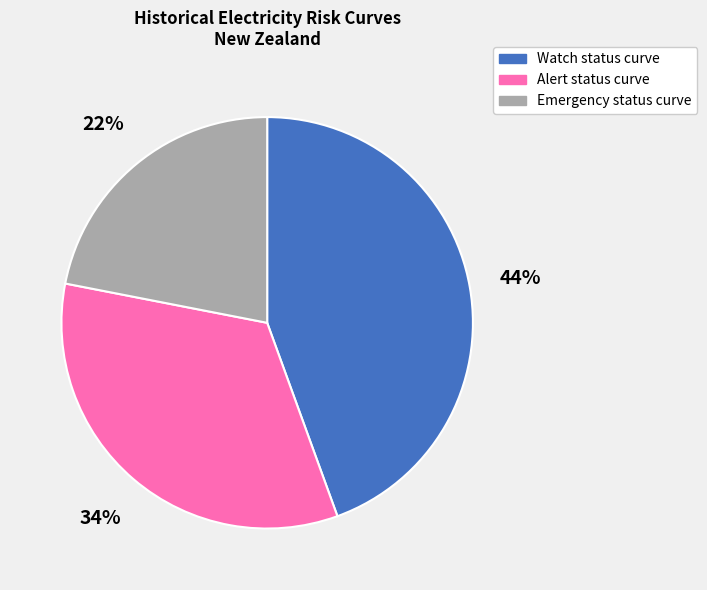

To the nearest percent, what is the combined percentage of Emergency status curve and Alert status curve?

56%